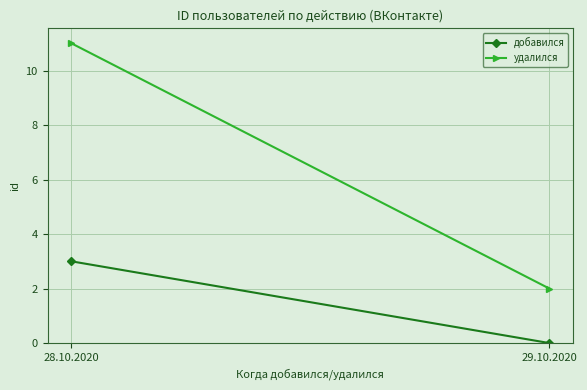

What is the label of the 1st point from the right?

29.10.2020